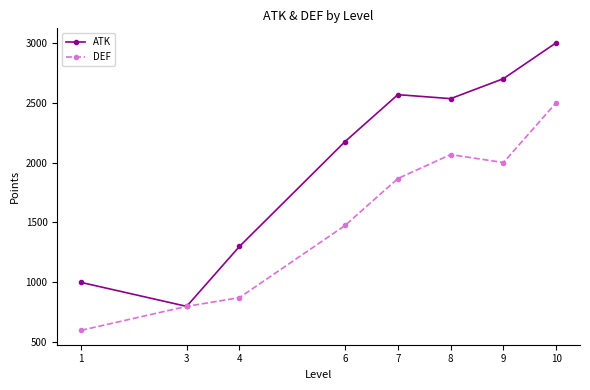

What is the value of the DEF point at the 4th from the left?

1475.0